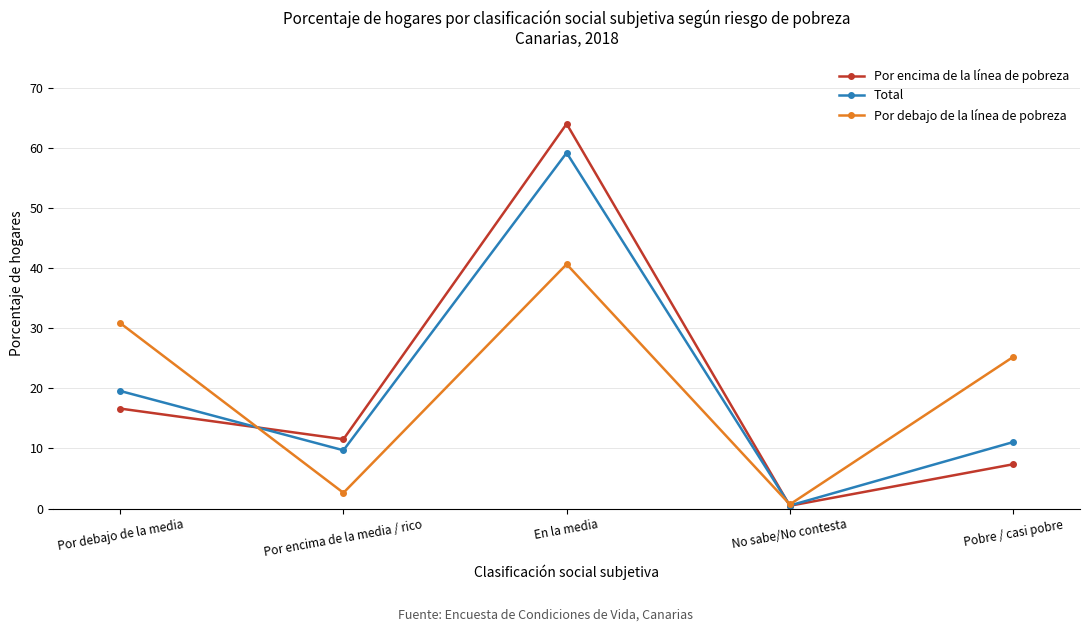

Is it true that Total equals 84.5 at En la media?

False